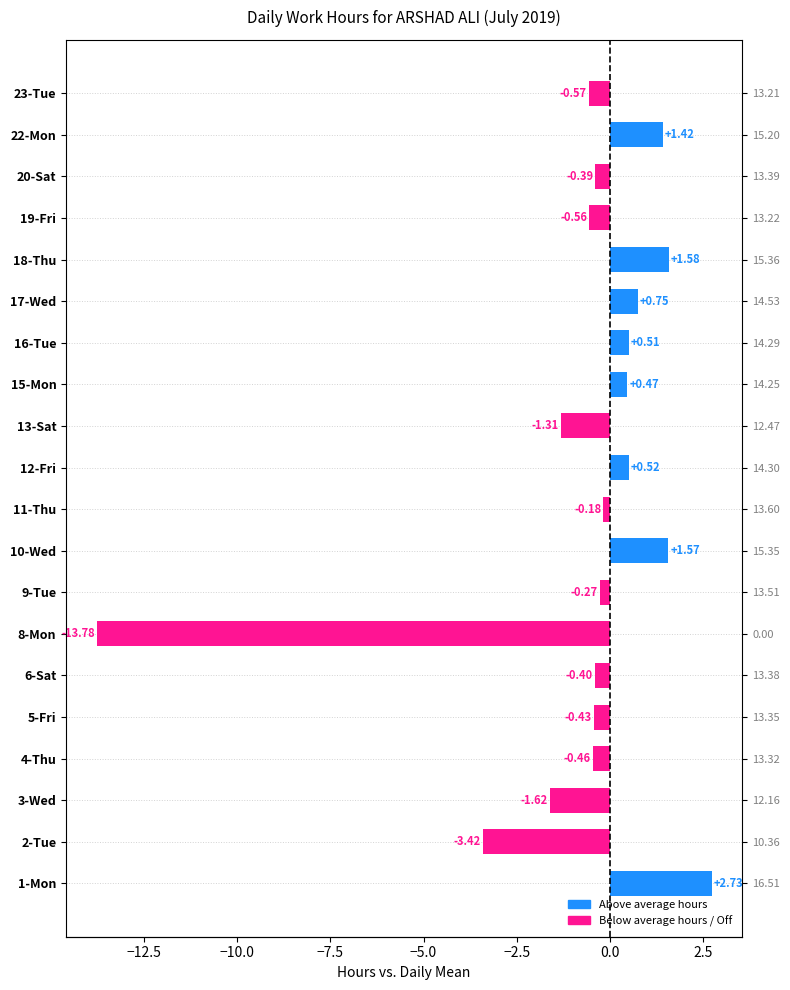

What is the sum of the values at 2-Tue and 18-Thu?

-1.8